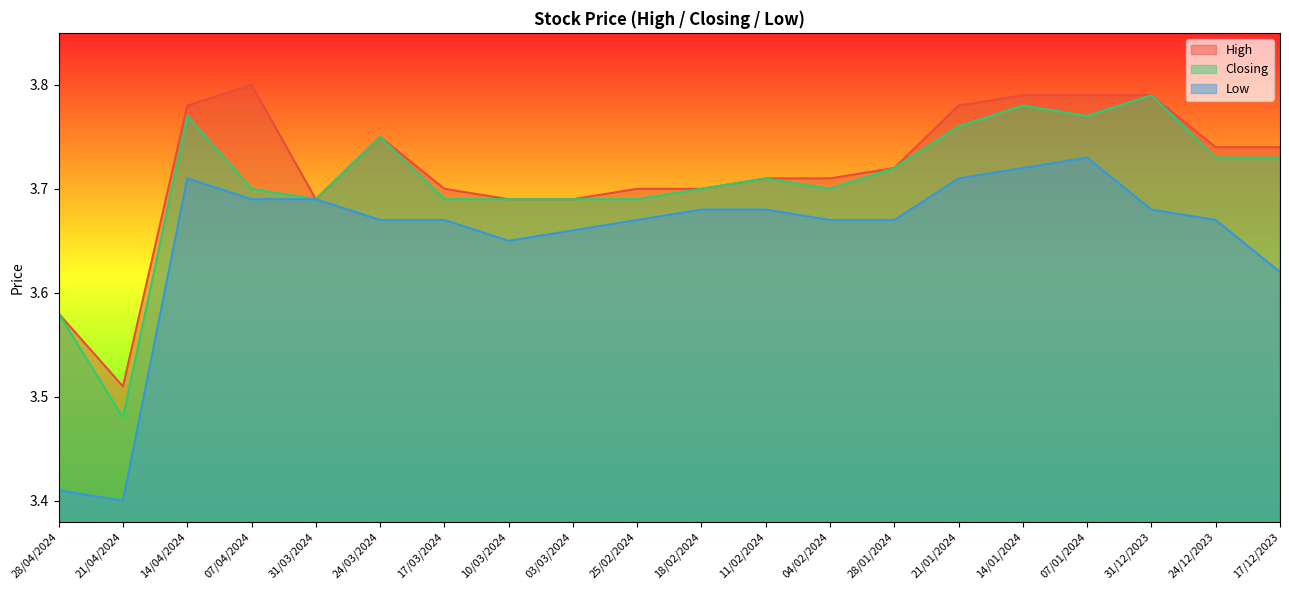

Where is Low nearest to the value 3?

21/04/2024